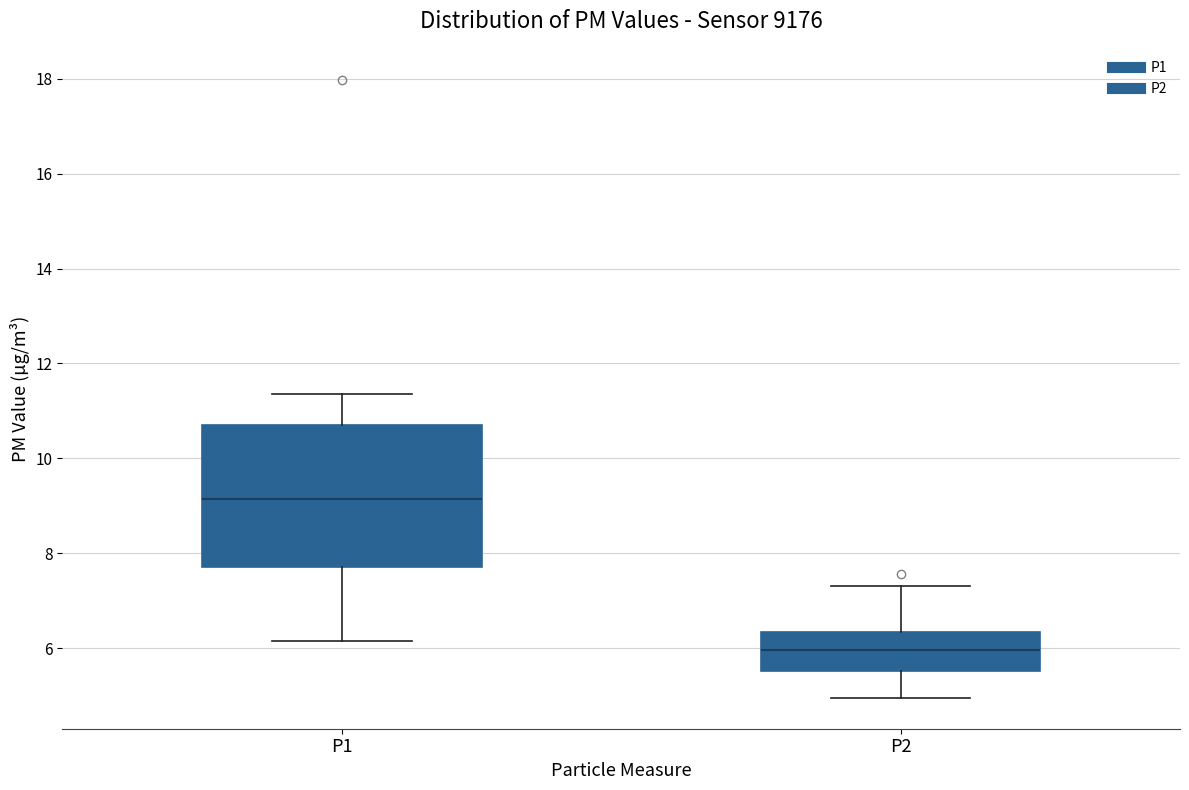

Which box's median line is the highest?

P1